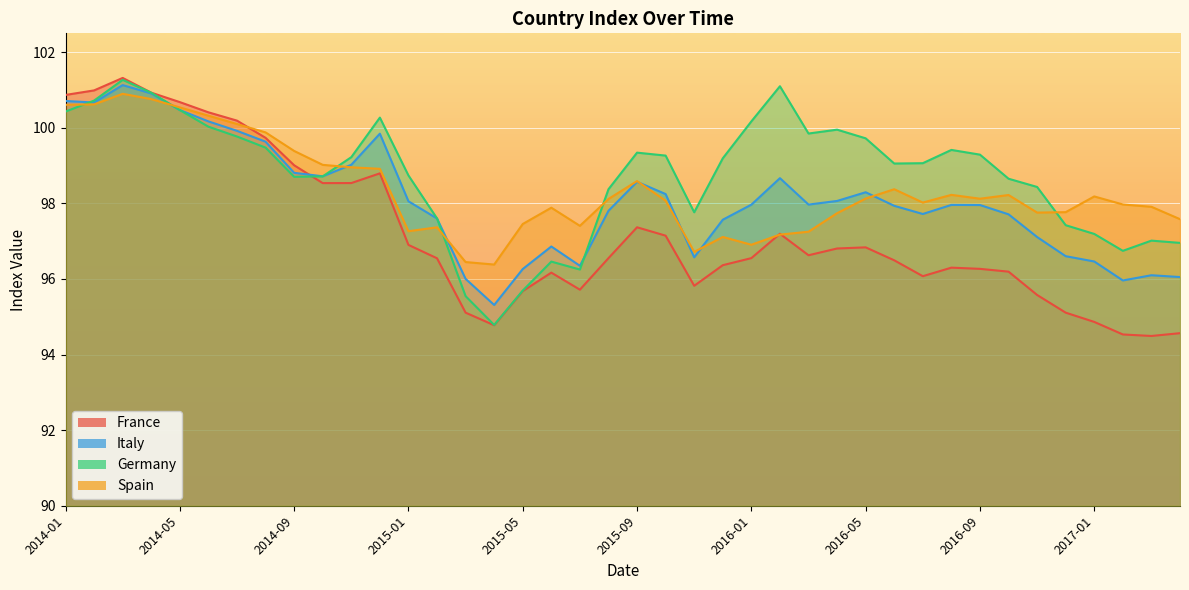

Read the Italy value at 2014-03.

101.1